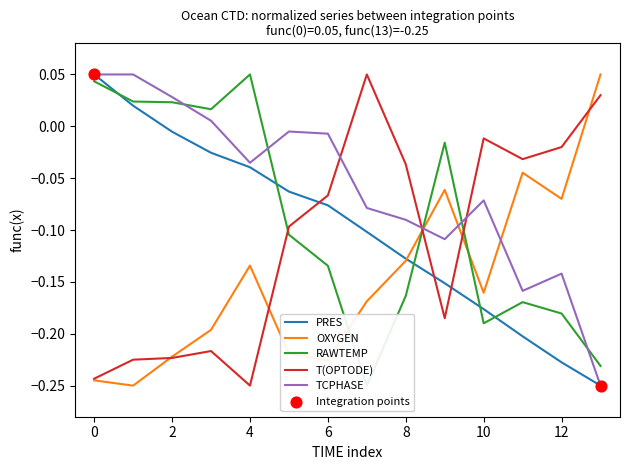

At how many categories does at least one series exceed 0?

7